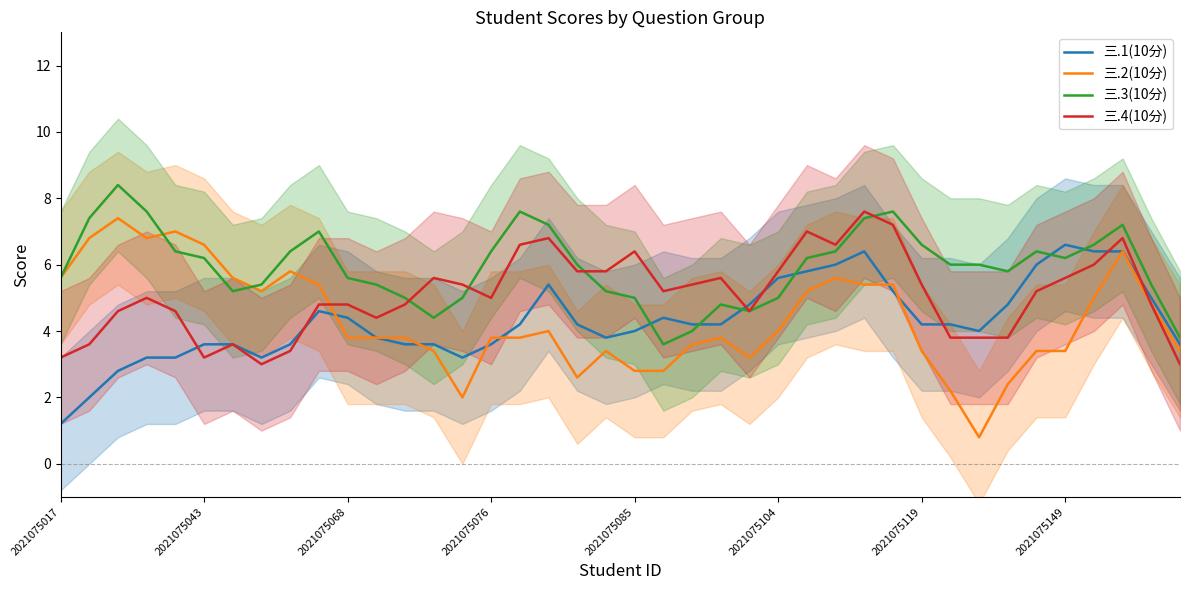

Is this an area chart (filled region under the line)?

No